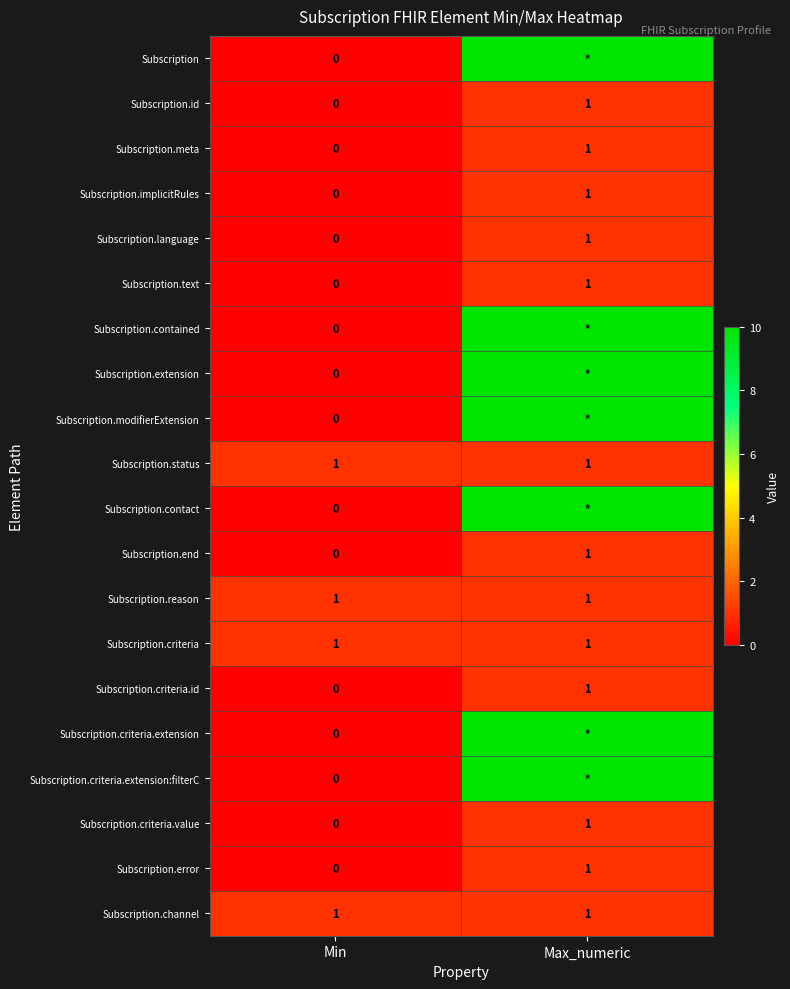

What is the total value across all series at Min?

4